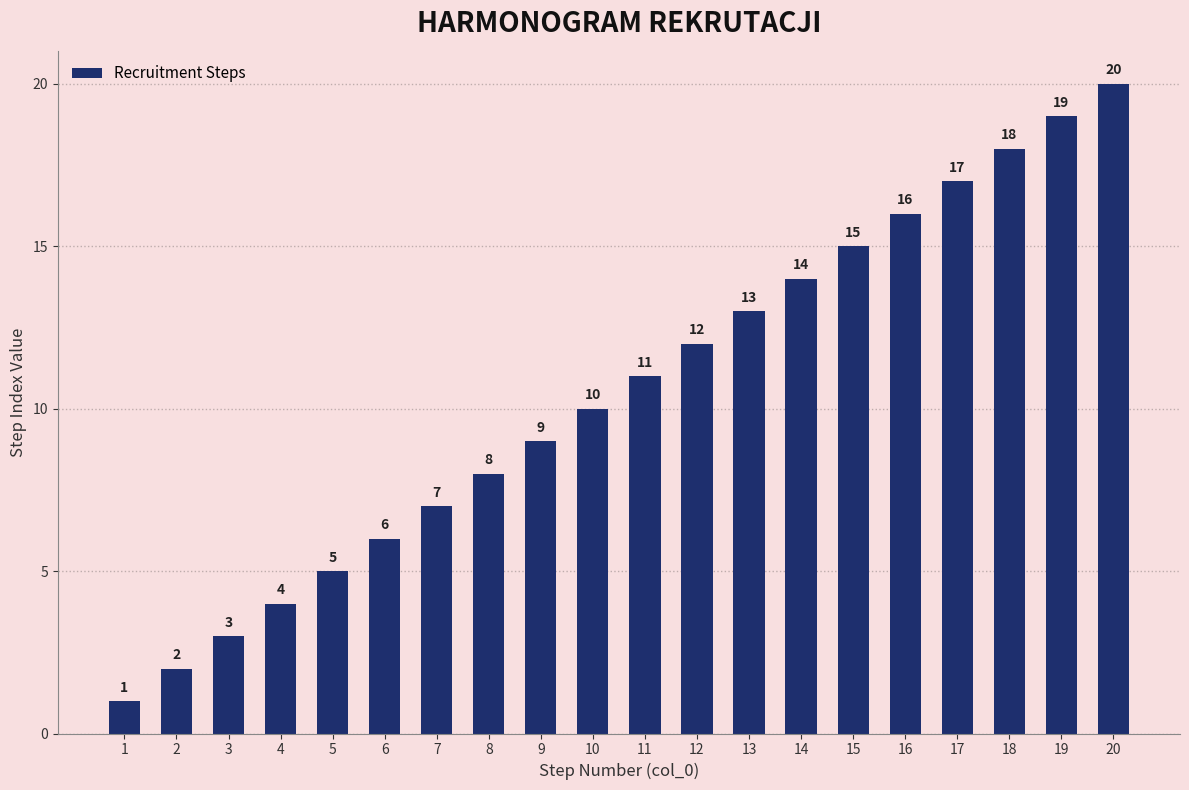

How many categories are shown in the chart?

20